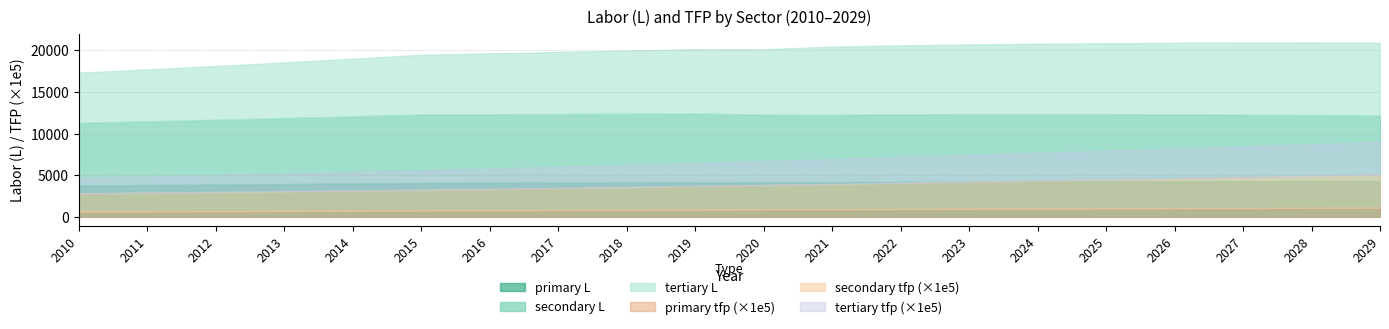

True or false: secondary L has more than 1 points higher than both neighbors.

True